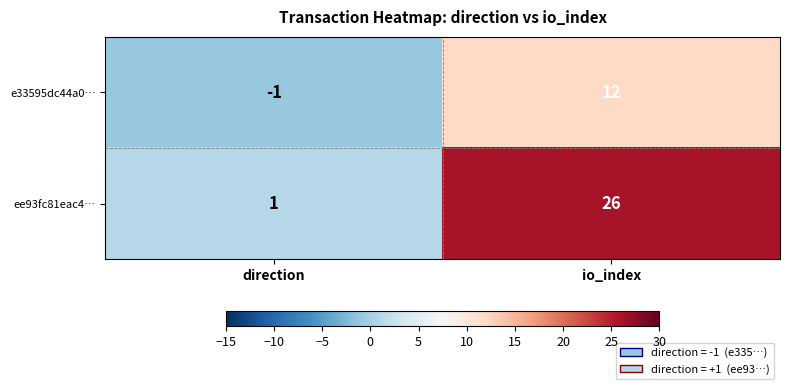

Rank the series at io_index from lowest to highest value.

e33595dc44a0…, ee93fc81eac4…